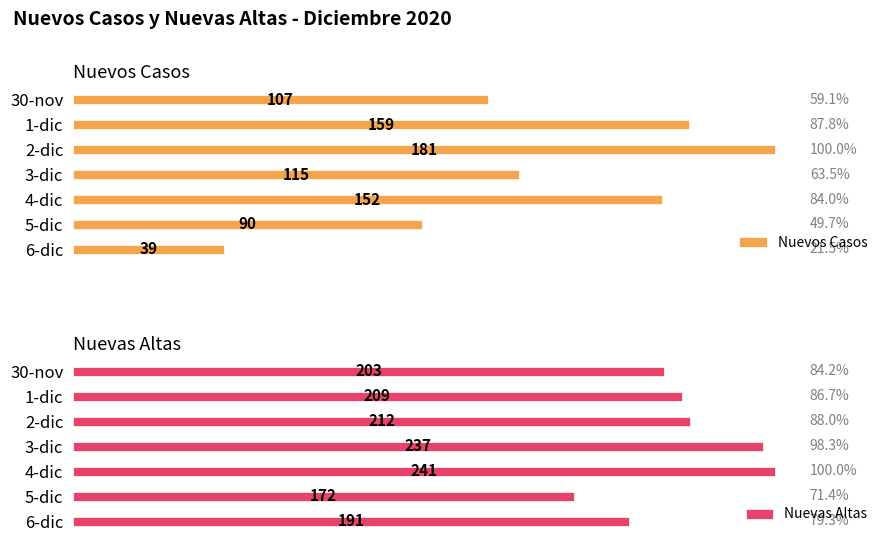

What is the average value of the Nuevas Altas series?

209